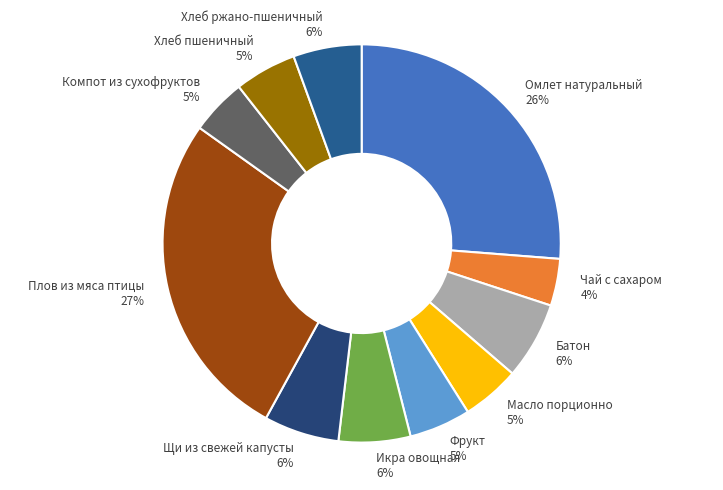

How many slices are in this pie chart?

11